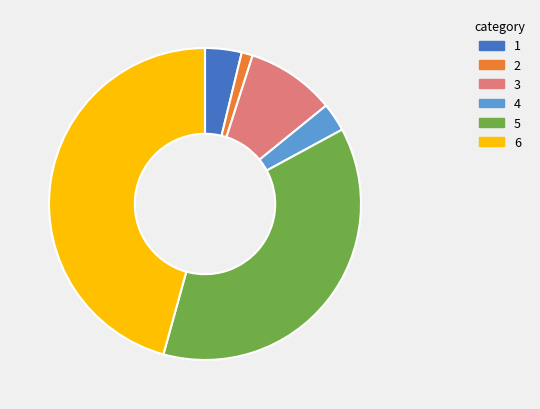

Is there any slice that represents more than half of the pie?

No